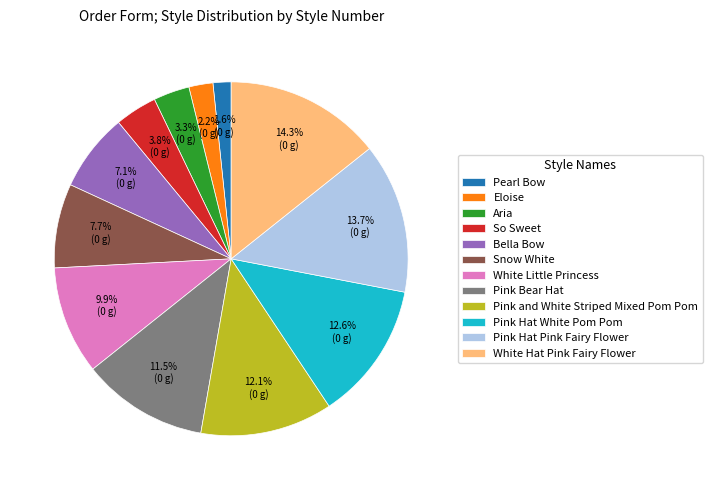

Does any single category account for the majority?

No